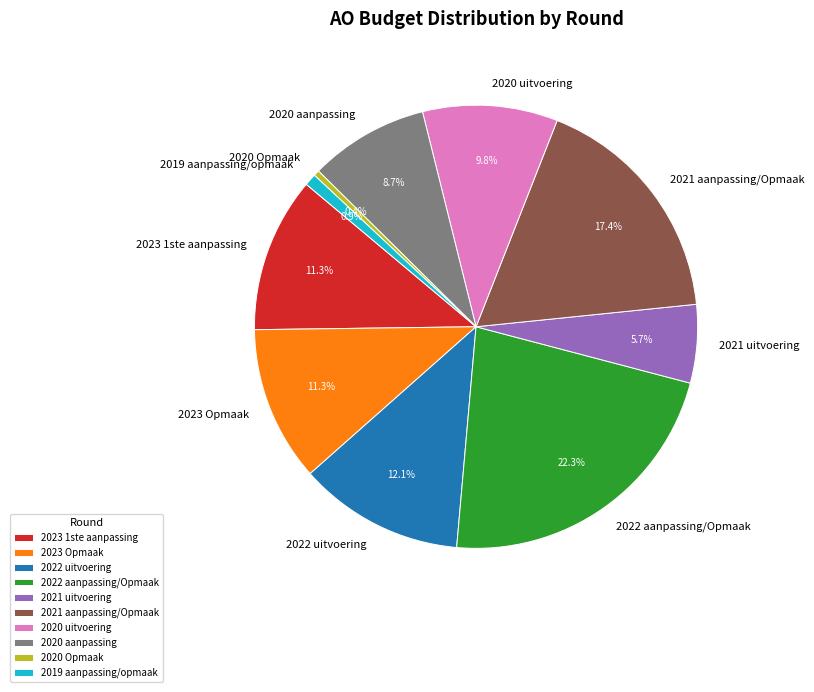

Which slice is the largest?

2022 aanpassing/Opmaak